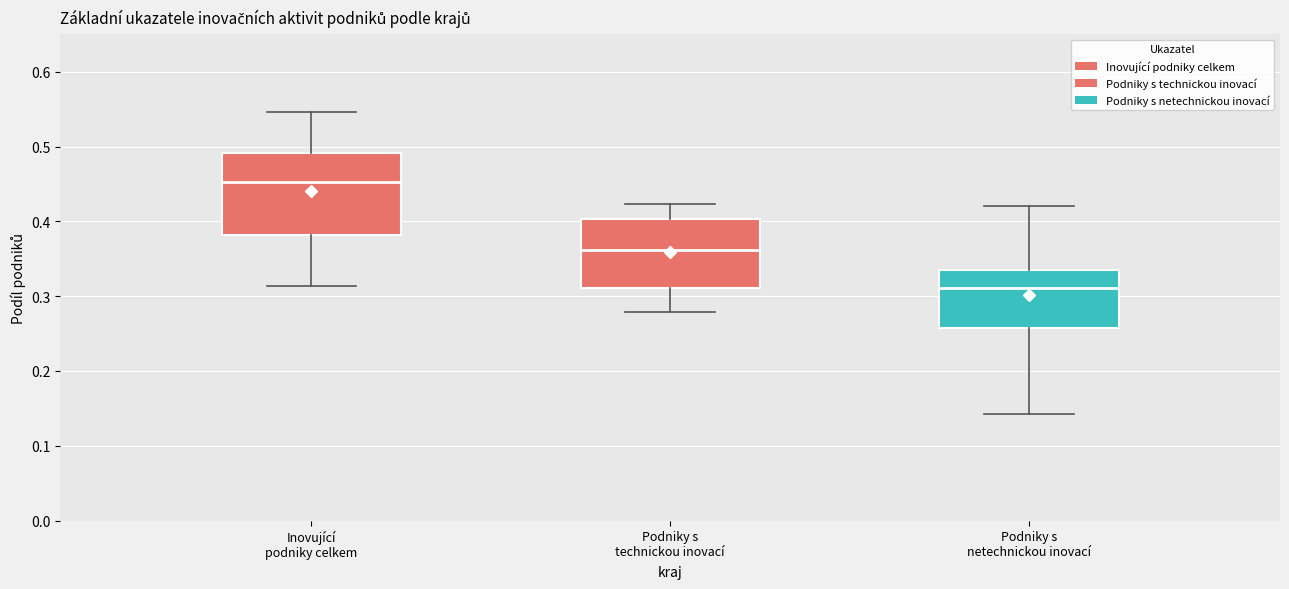

Reading left to right, transcribe this box plot: for each box, give where its median line is, the range the box spans, and where its two whiskers end, as read against the y-axis. The values are not printed on the chart, so give them approximately, as read against the axis.

Inovující podniky celkem: median 0.45, box 0.38 to 0.49, whiskers 0.31 to 0.55
Podniky s technickou inovací: median 0.36, box 0.31 to 0.40, whiskers 0.28 to 0.42
Podniky s netechnickou inovací: median 0.31, box 0.26 to 0.33, whiskers 0.14 to 0.42